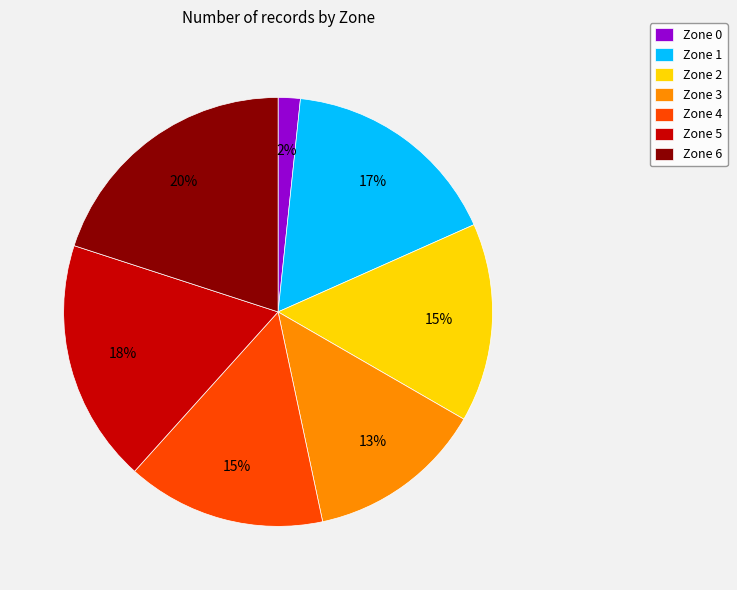

Is it true that Zone 4 is 30% of the pie?

False